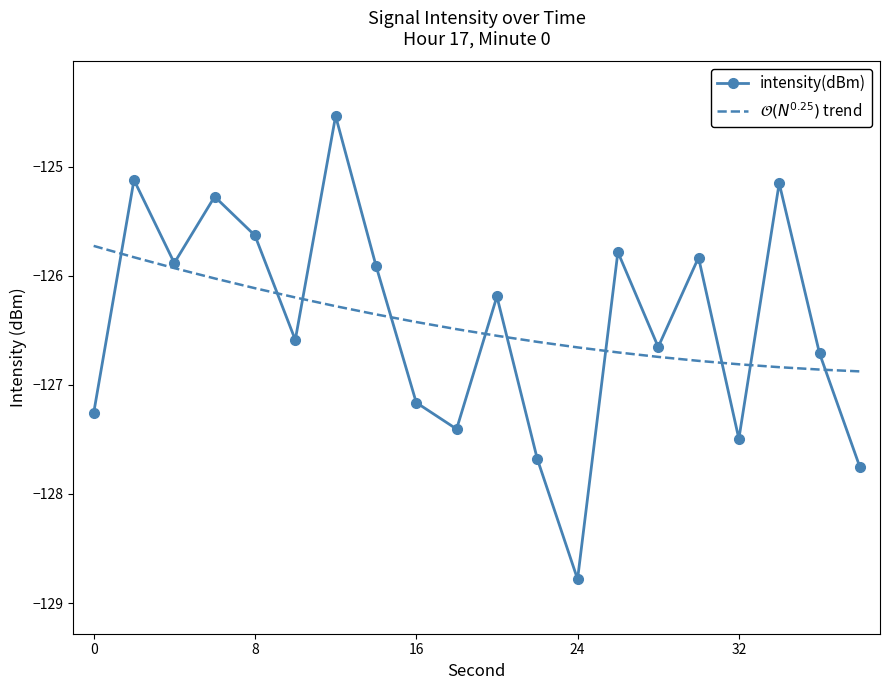

What is the minimum value for intensity(dBm)?

-128.8